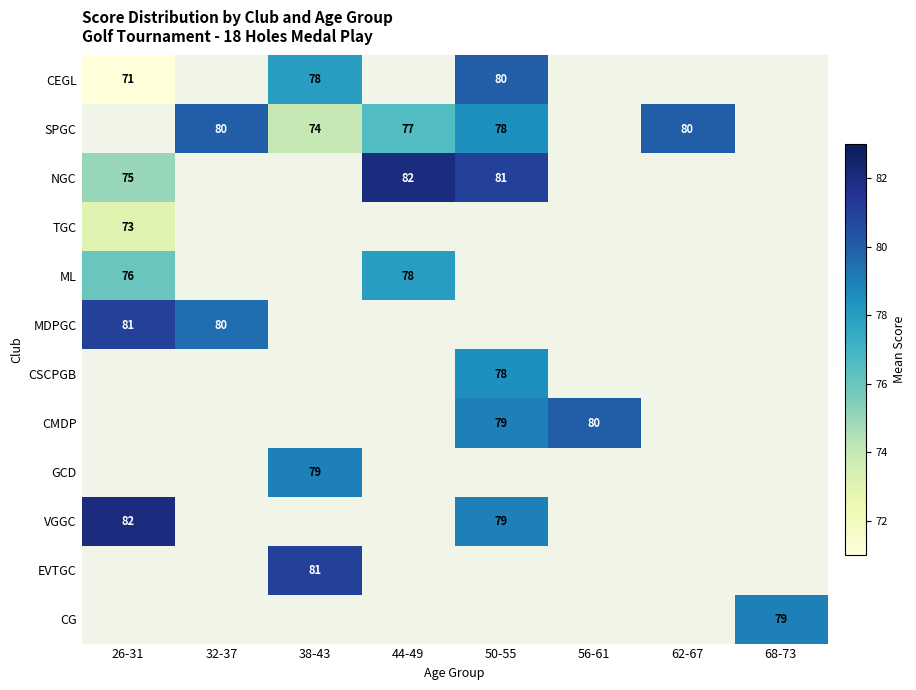

Is it true that MDPGC equals 81 at 26-31?

True